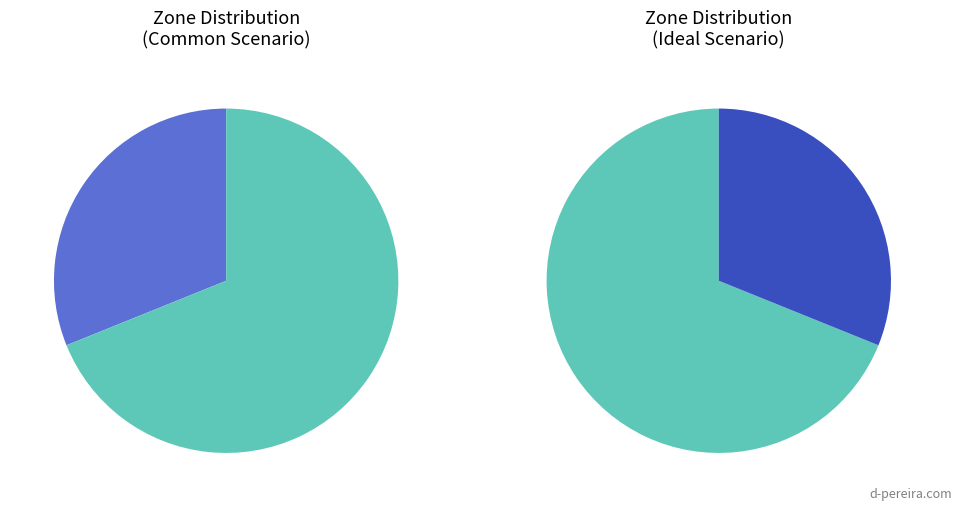

Is there any slice that represents more than half of the pie?

Yes